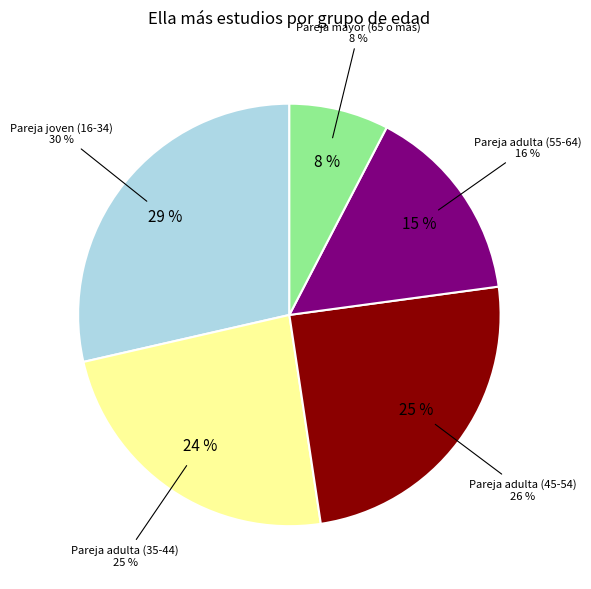

True or false: Pareja adulta (55-64) accounts for 15% of the total.

True